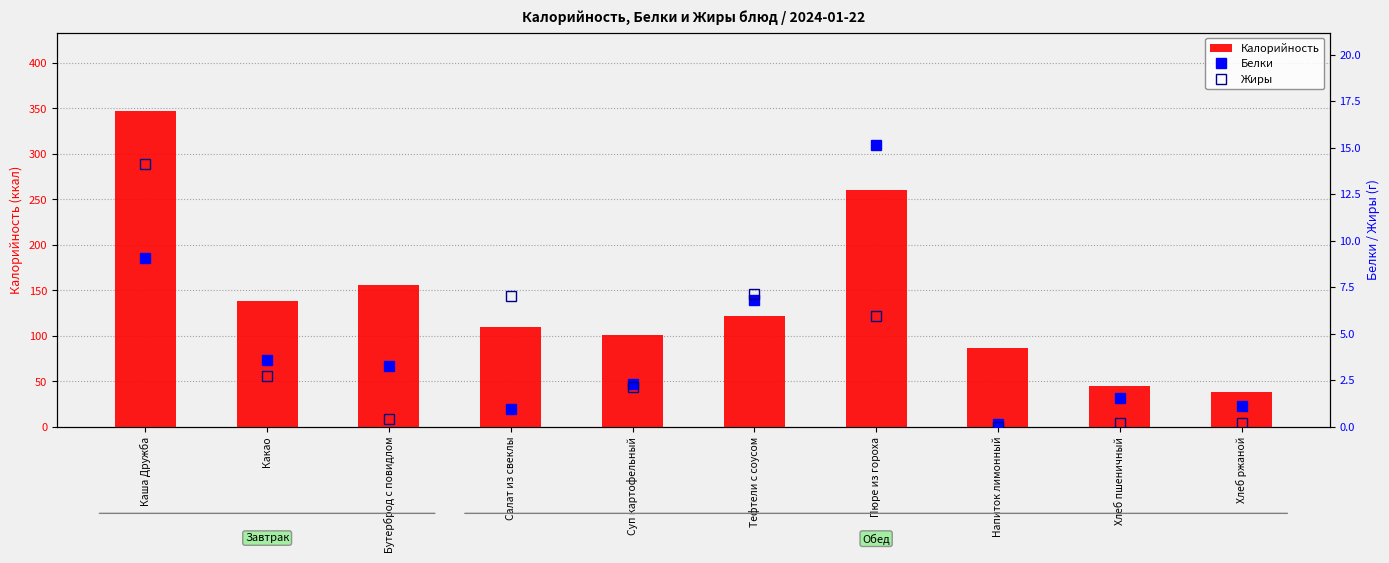

What is the difference between the maximum and minimum values in the Жиры series?

14.1